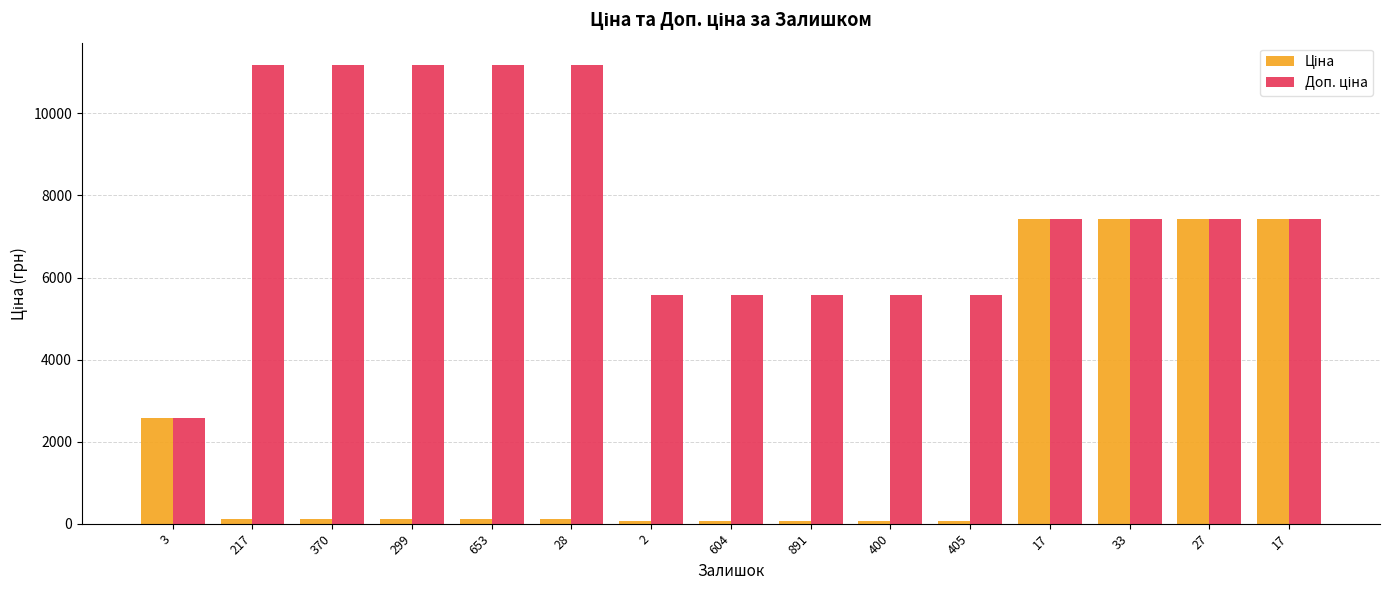

Does the chart contain any negative values?

No